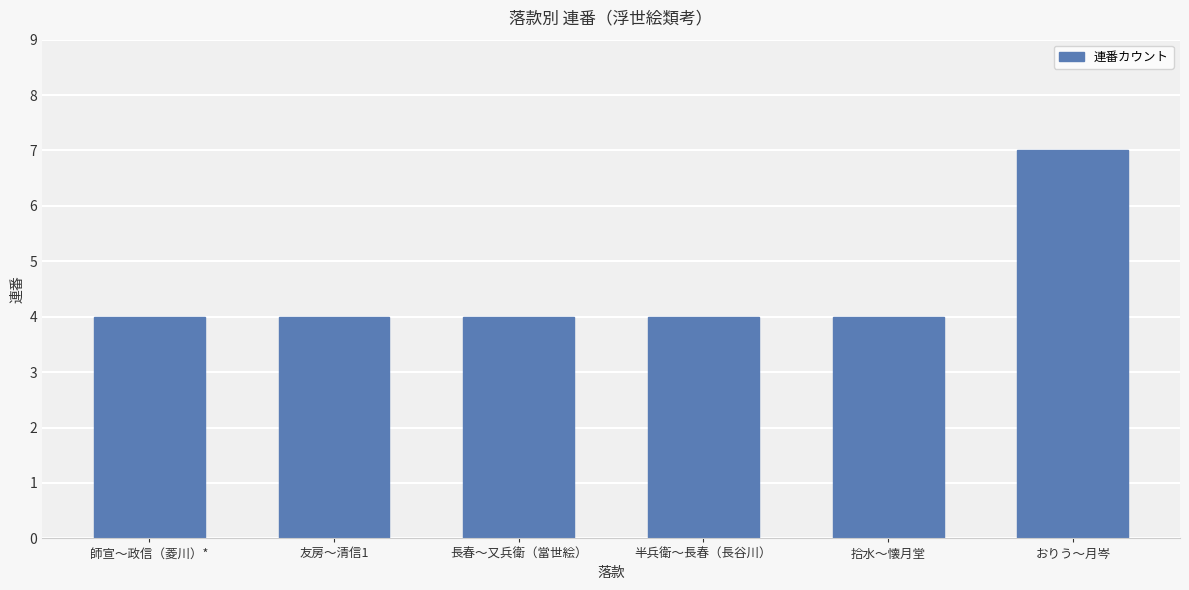

What position from the right is 拾水〜懐月堂?

2